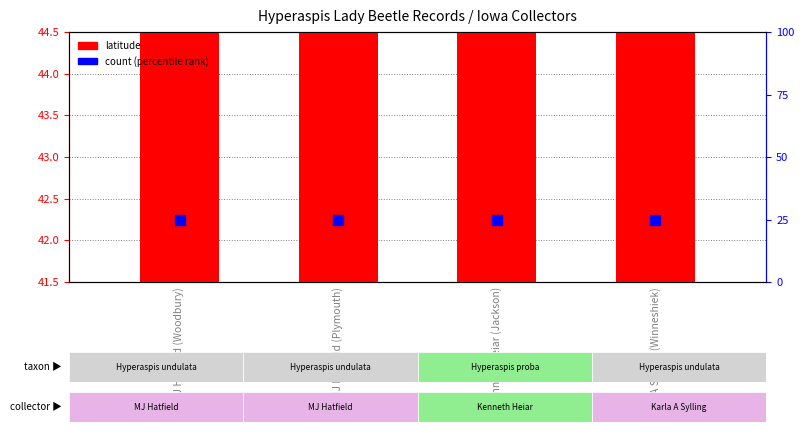

What are all the series names shown in the legend?

latitude, count (percentile)